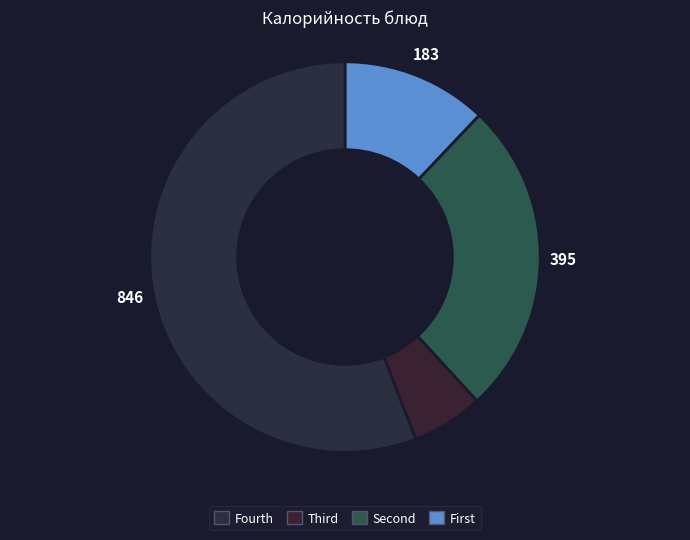

Is there any slice that represents more than half of the pie?

Yes